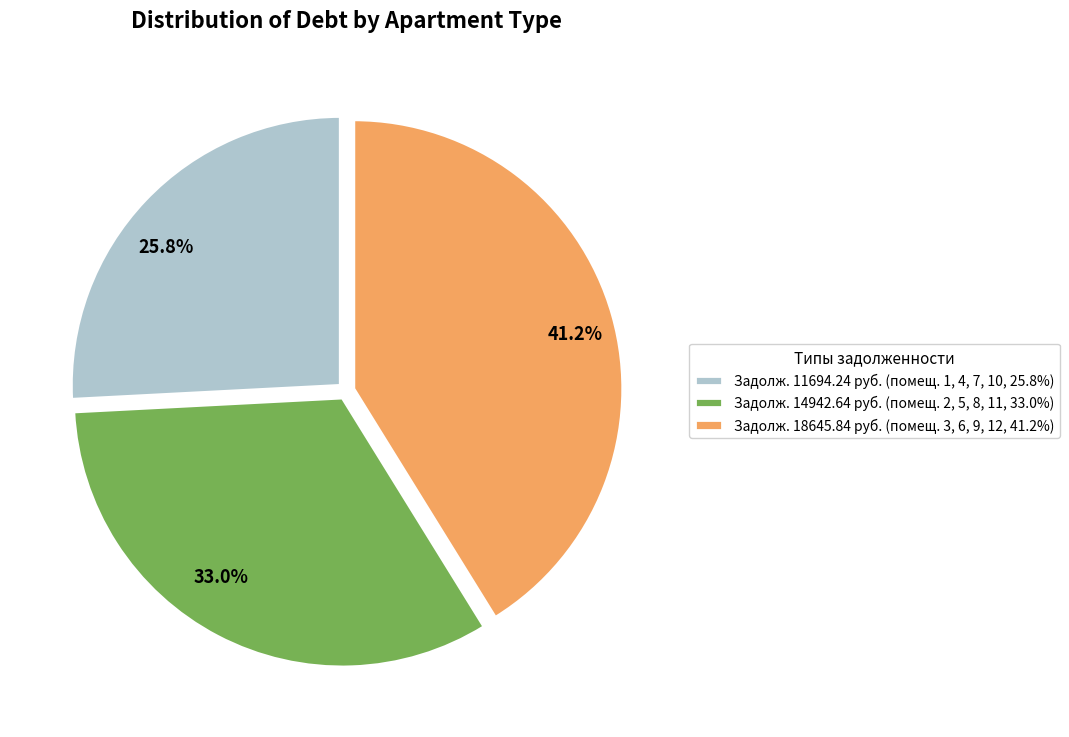

How many segments does this pie chart have?

3